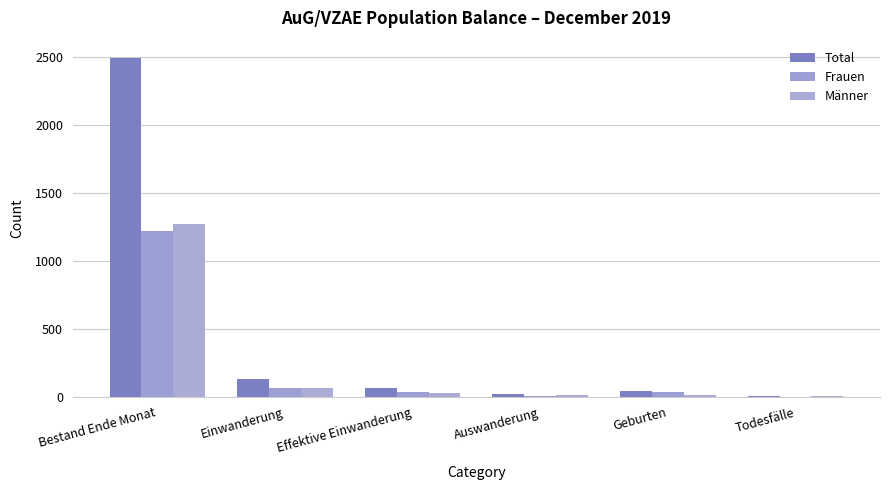

Which series changed the most between Effektive Einwanderung and Geburten?

Total